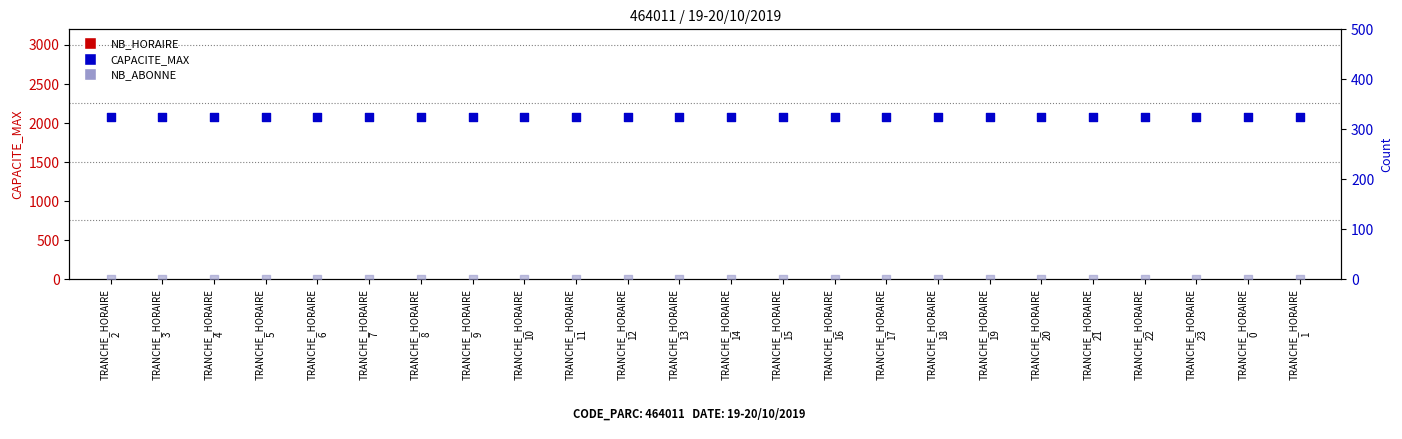

Which series has the widest spread of Y values?

NB_HORAIRE